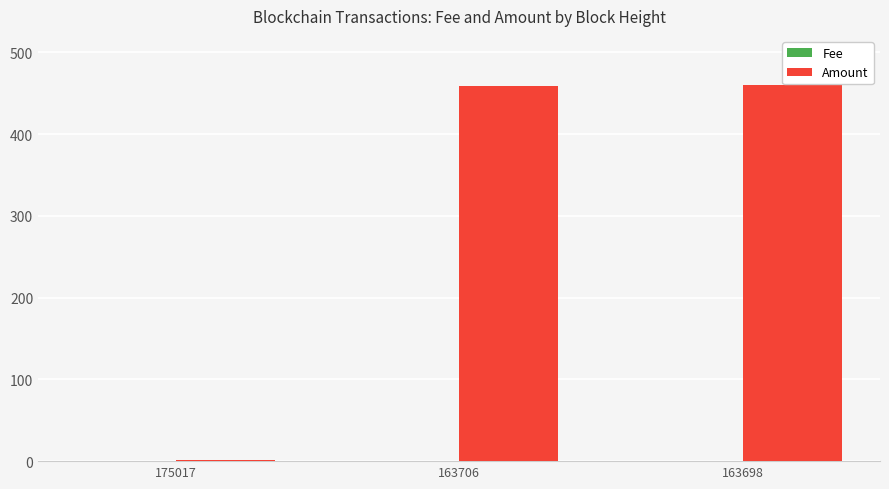

Which series has the largest total across all categories?

Amount